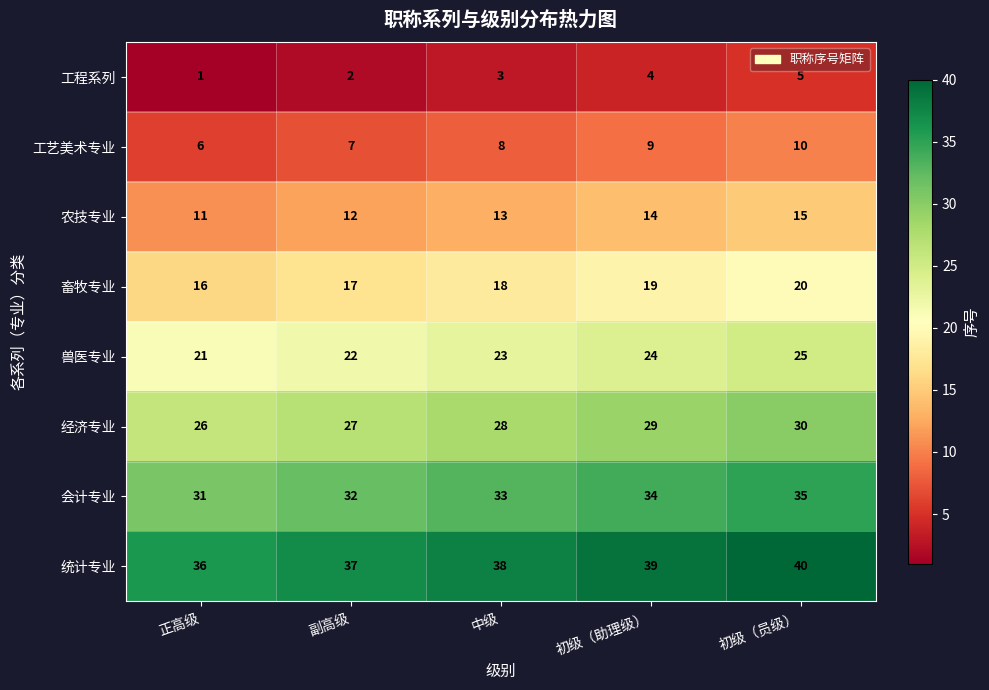

List the series in order of their peak value, highest first.

统计专业, 会计专业, 经济专业, 兽医专业, 畜牧专业, 农技专业, 工艺美术专业, 工程系列